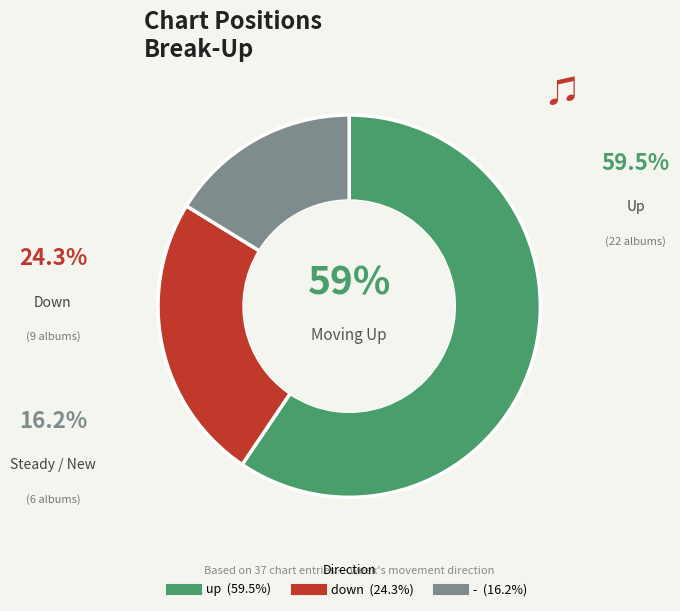

To the nearest percent, what portion does down represent?

24%